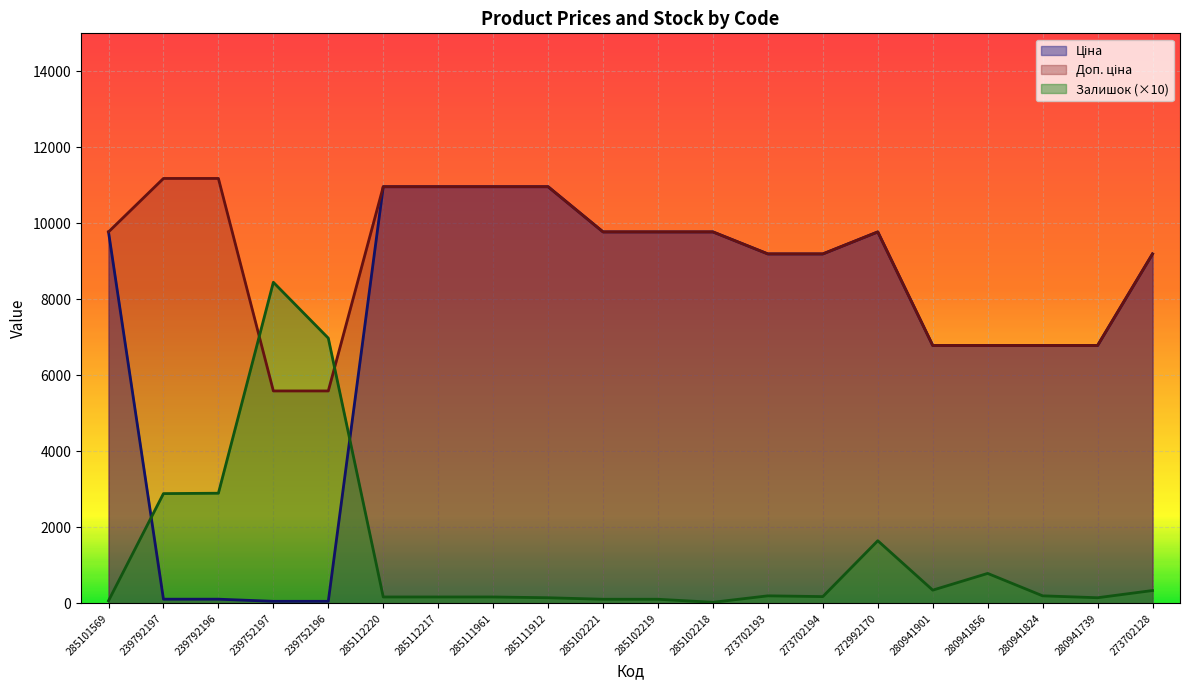

True or false: Доп. ціна and Ціна intersect in this chart.

False